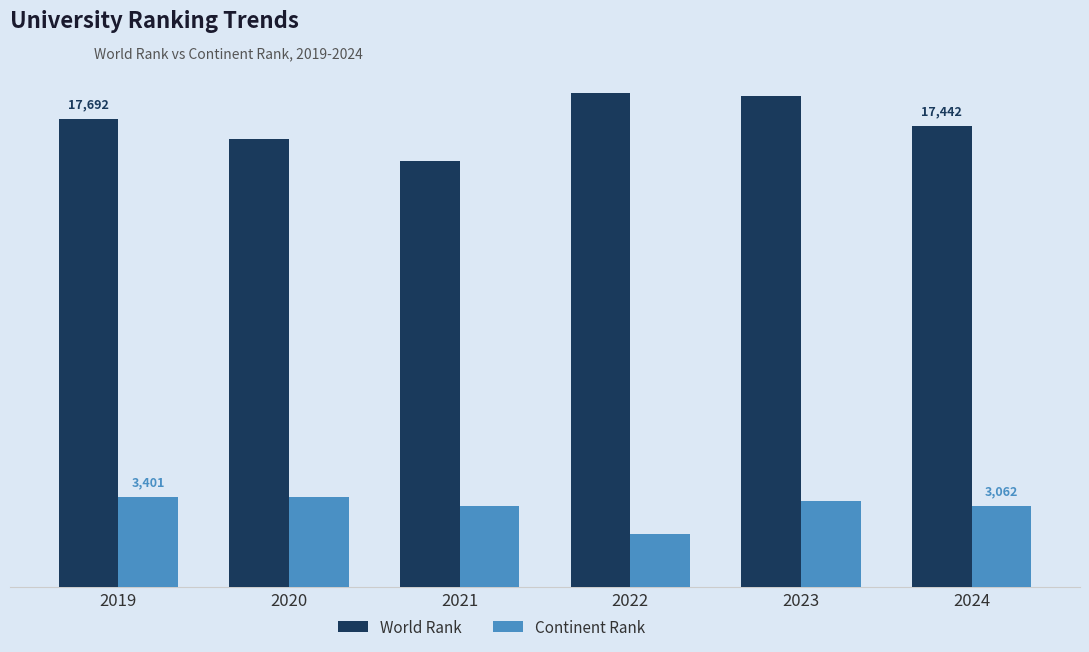

Are the bars grouped side by side (vs. stacked)?

Yes